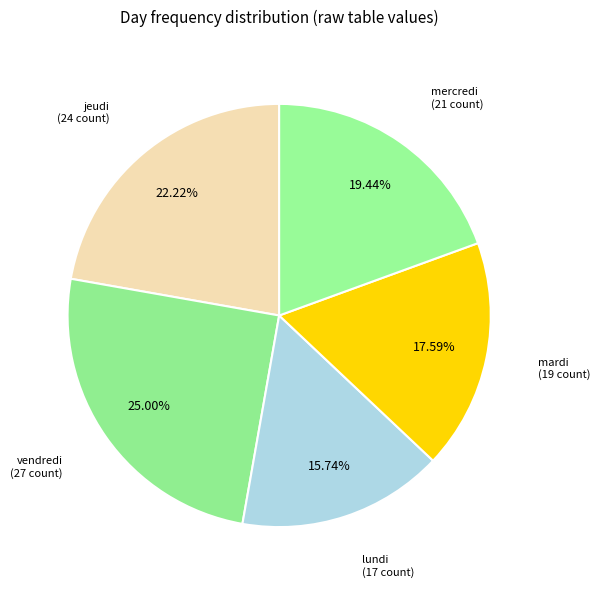

Does jeudi represent more than half of the total?

No